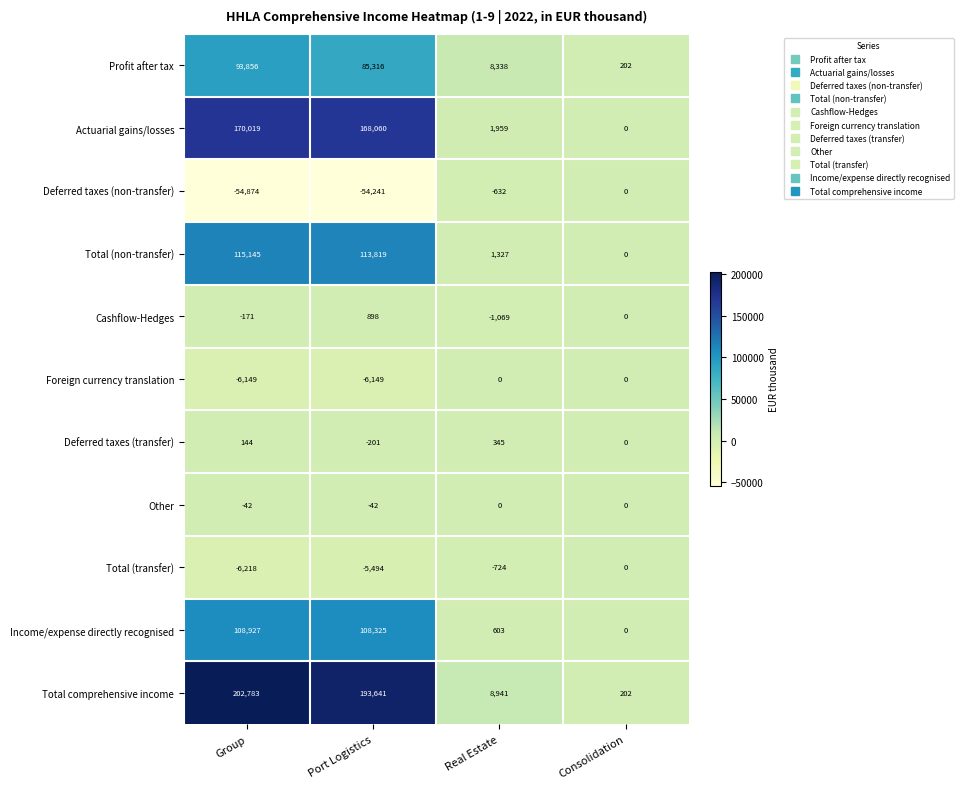

Is it true that Profit after tax equals 4103 at Real Estate?

False